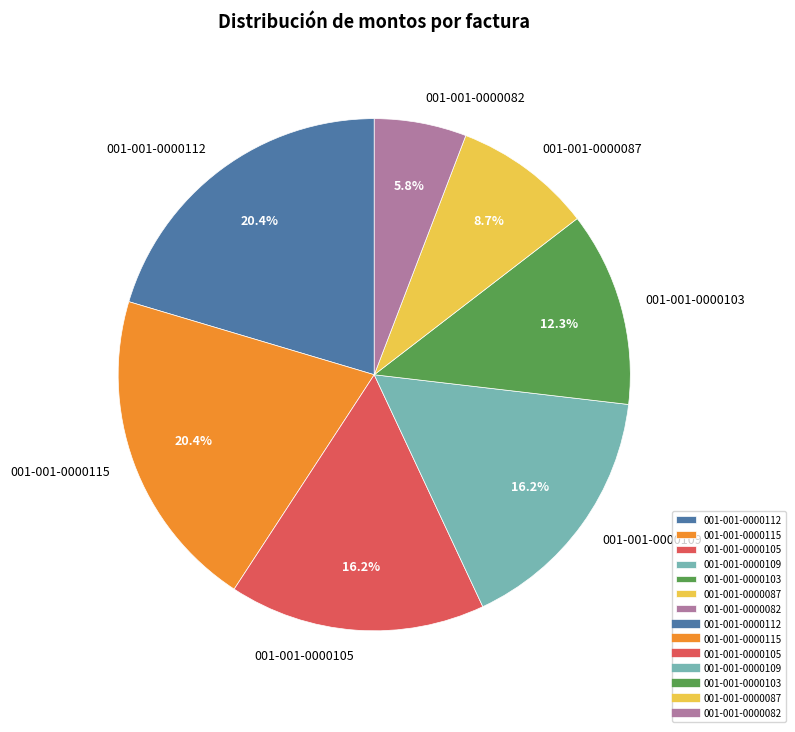

True or false: 001-001-0000103 accounts for 1% of the total.

False